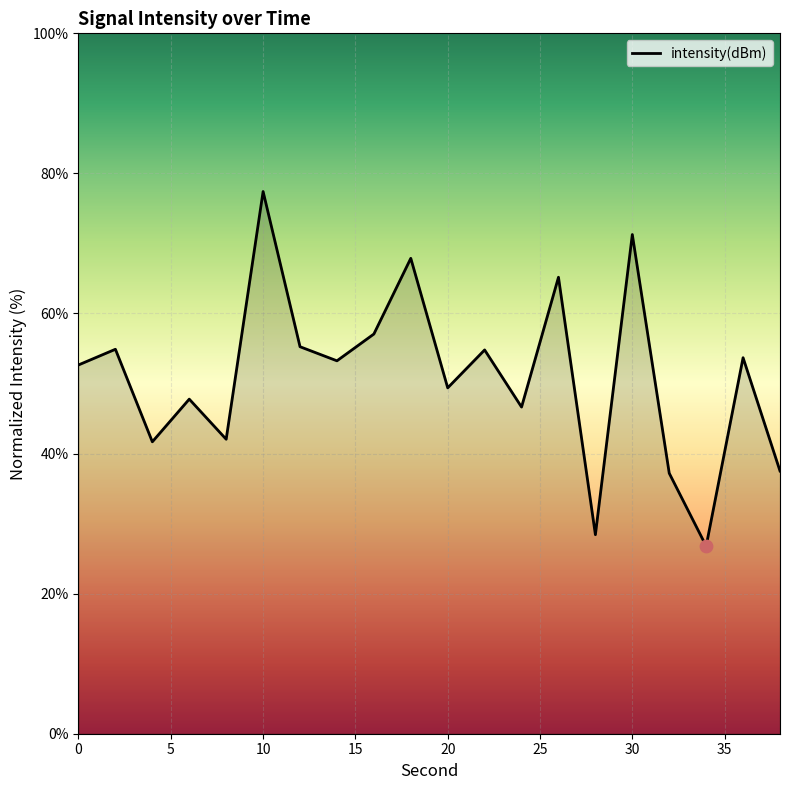

What is the greatest value displayed?

77.4